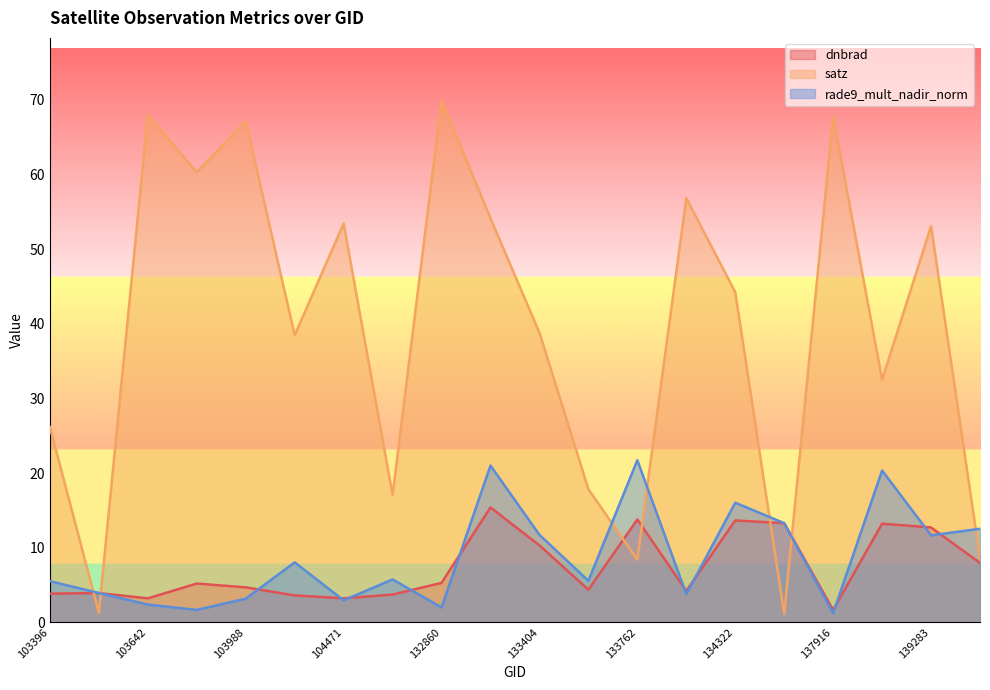

Reading right to left, extract all data points from this chart.

dnbrad: 139866=8.0	139283=12.7	138492=13.2	137916=1.6	134687=13.3	134322=13.6	134138=4.2	133762=13.8	133584=4.4	133404=10.3	133209=15.4	132860=5.3	132847=3.7	104471=3.2	104346=3.6	103988=4.7	103760=5.2	103642=3.2	103515=3.9	103396=3.8
satz: 139866=8.6	139283=53.1	138492=32.5	137916=67.8	134687=1.1	134322=44.2	134138=56.9	133762=8.4	133584=17.8	133404=38.8	133209=54.1	132860=69.9	132847=17.1	104471=53.5	104346=38.5	103988=67.1	103760=60.3	103642=68.0	103515=1.3	103396=26.1
rade9_mult_nadir_norm: 139866=12.5	139283=11.6	138492=20.3	137916=1.2	134687=13.3	134322=16.0	134138=3.8	133762=21.7	133584=5.6	133404=11.7	133209=21.0	132860=2.0	132847=5.7	104471=2.9	104346=8.0	103988=3.2	103760=1.7	103642=2.4	103515=3.9	103396=5.5